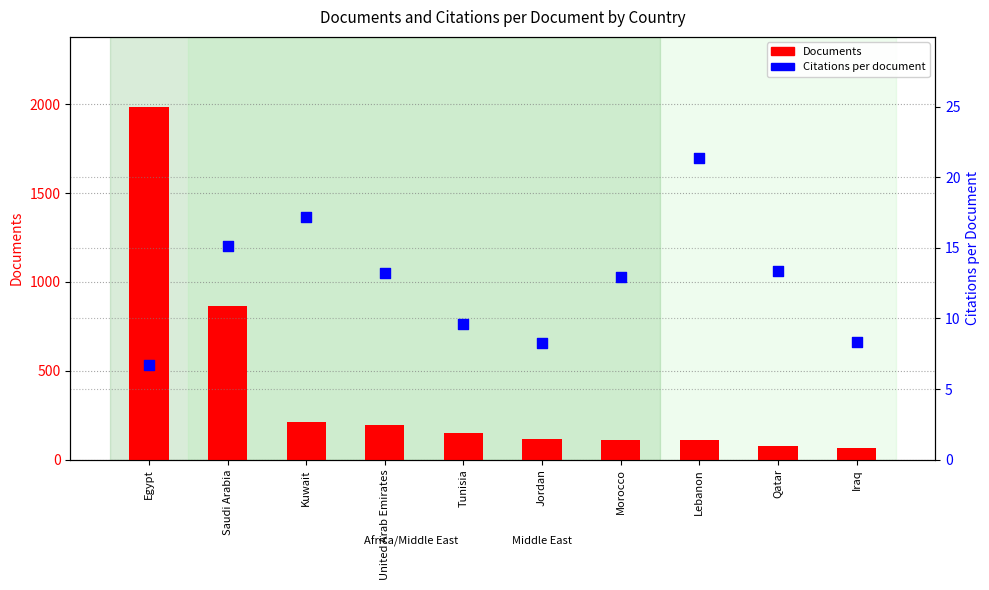

Which series has the largest Y range (max minus min)?

Documents